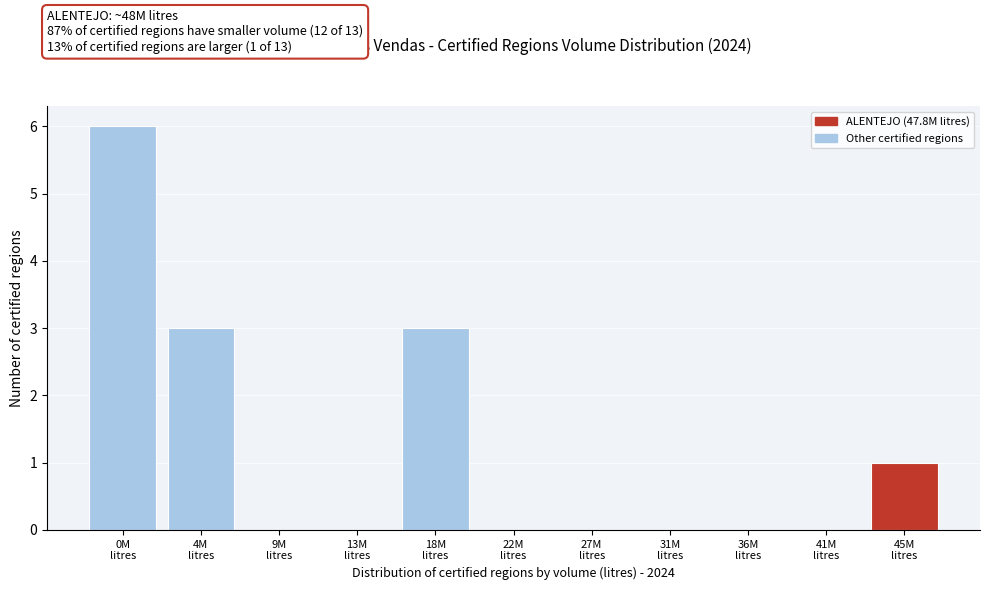

What is the maximum value shown in the chart?

6